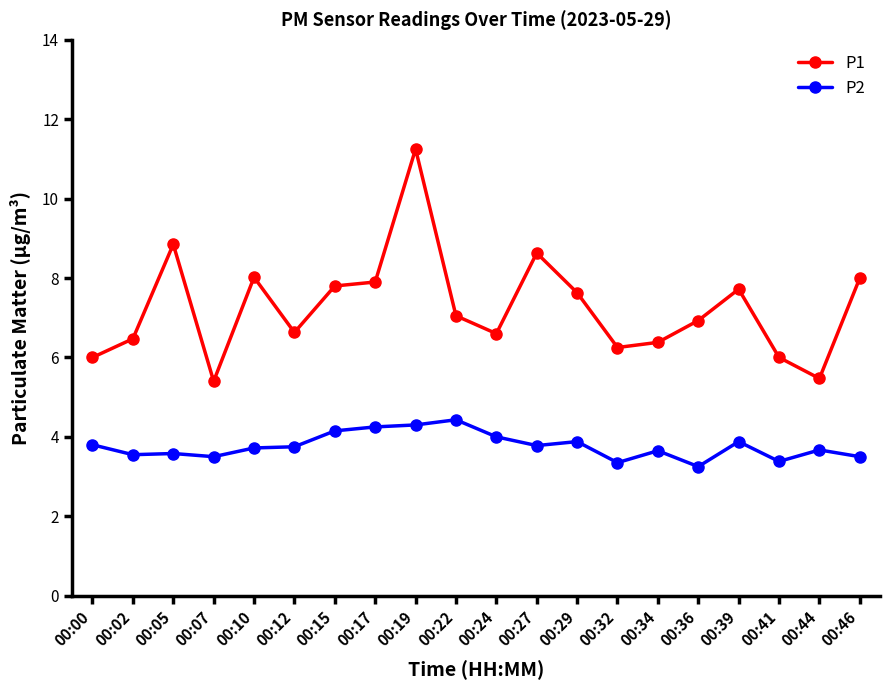

Which category has the highest value in the P2 series?

00:22